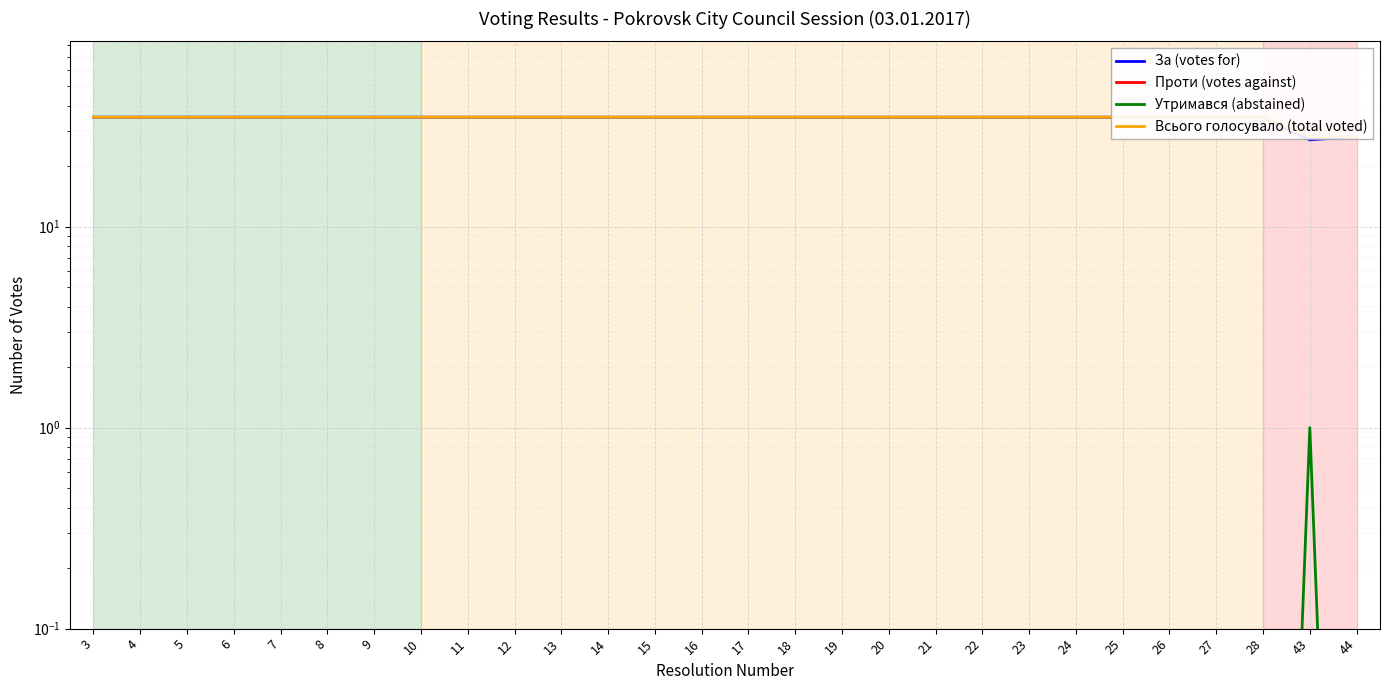

Rank the categories by Всього голосувало (total voted) value from lowest to highest.

43, 44, 3, 4, 5, 6, 7, 8, 9, 10, 11, 12, 13, 14, 15, 16, 17, 18, 19, 20, 21, 22, 23, 24, 25, 26, 27, 28